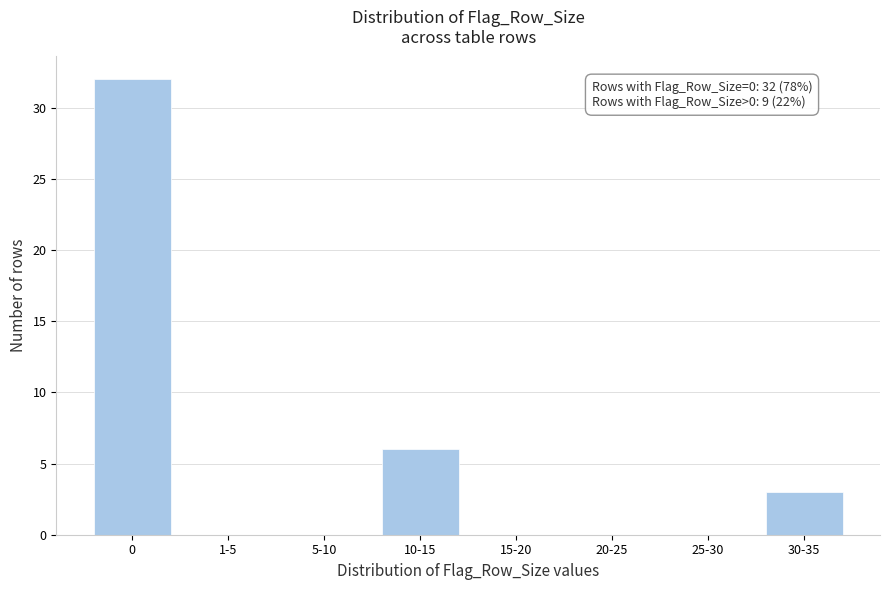

Reading left to right, extract all data points from this chart.

0=32	1-5=0	5-10=0	10-15=6	15-20=0	20-25=0	25-30=0	30-35=3